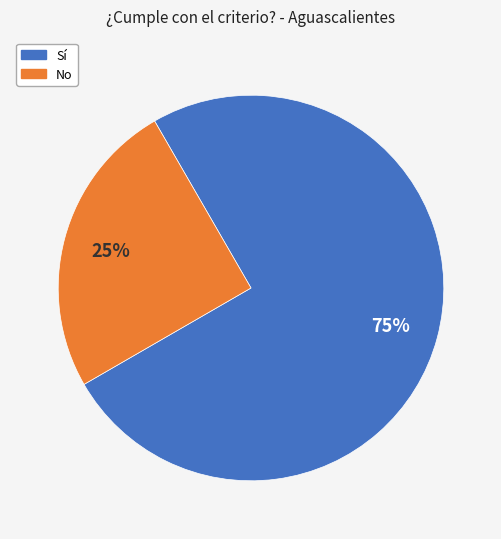

How many slices are in this pie chart?

2